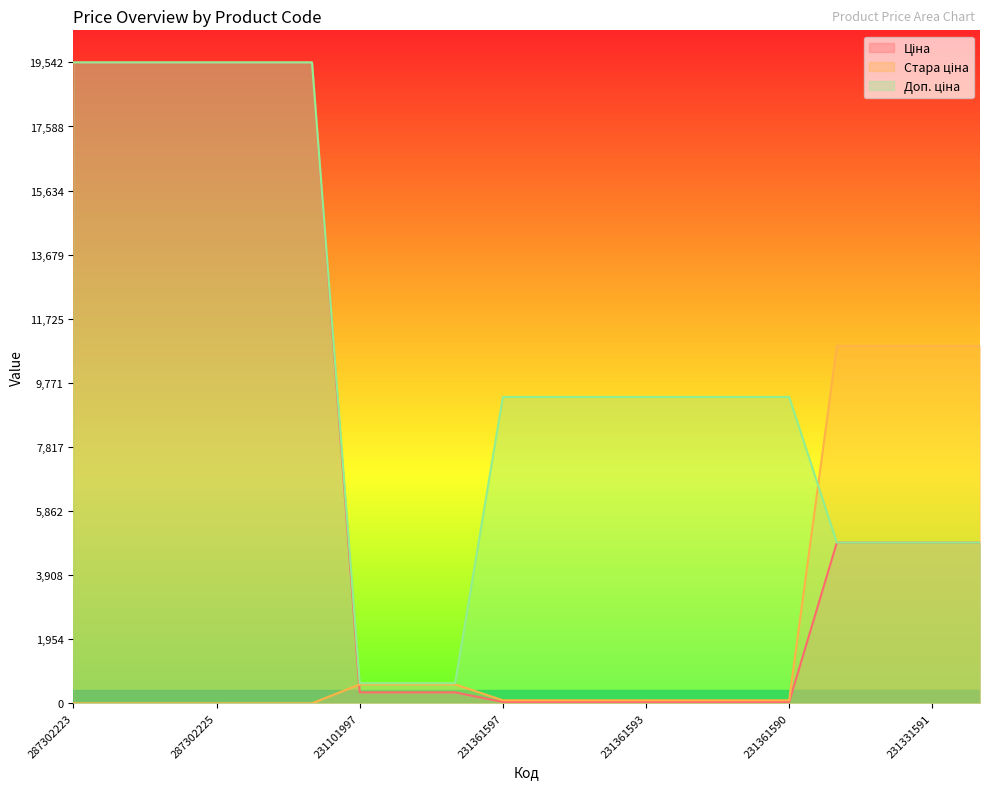

How many lines are shown in the chart?

3